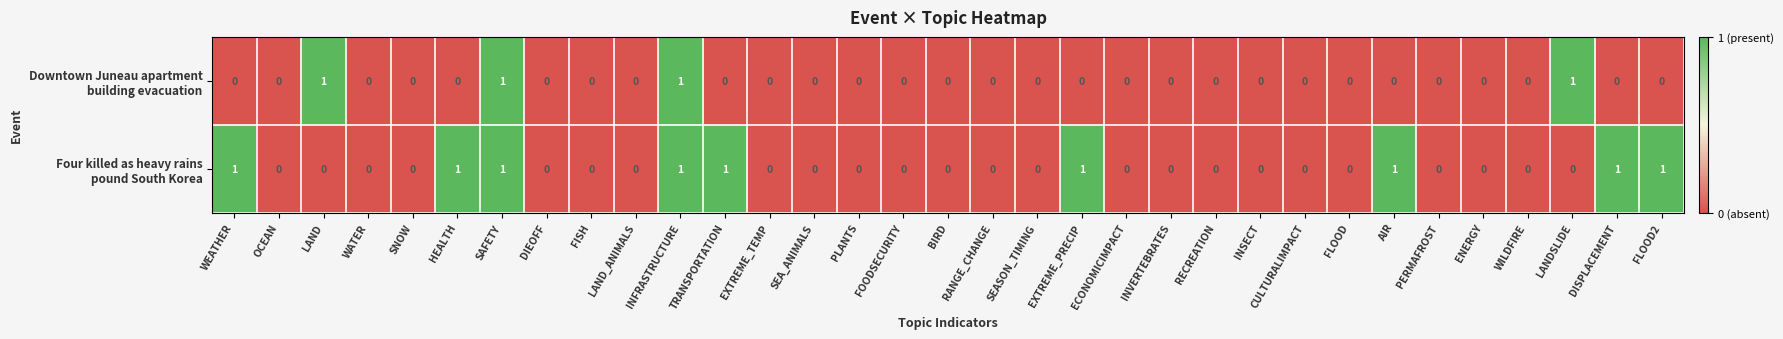

Rank the series at DISPLACEMENT from highest to lowest value.

Four killed as heavy rains pound South Korea, Downtown Juneau apartment building evacuation